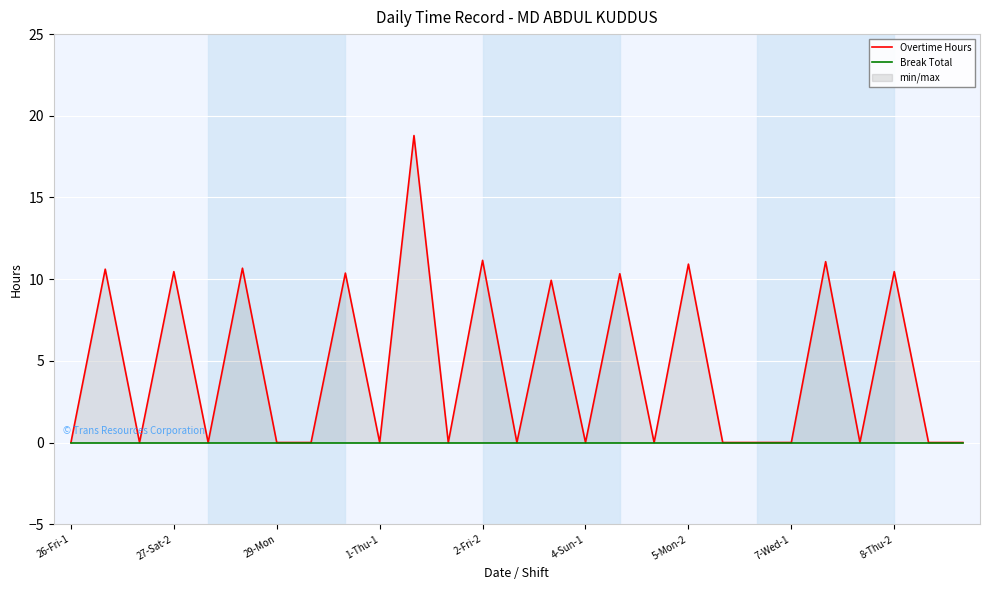

The Break Total series shows 0.0 at 19. True or false?

True